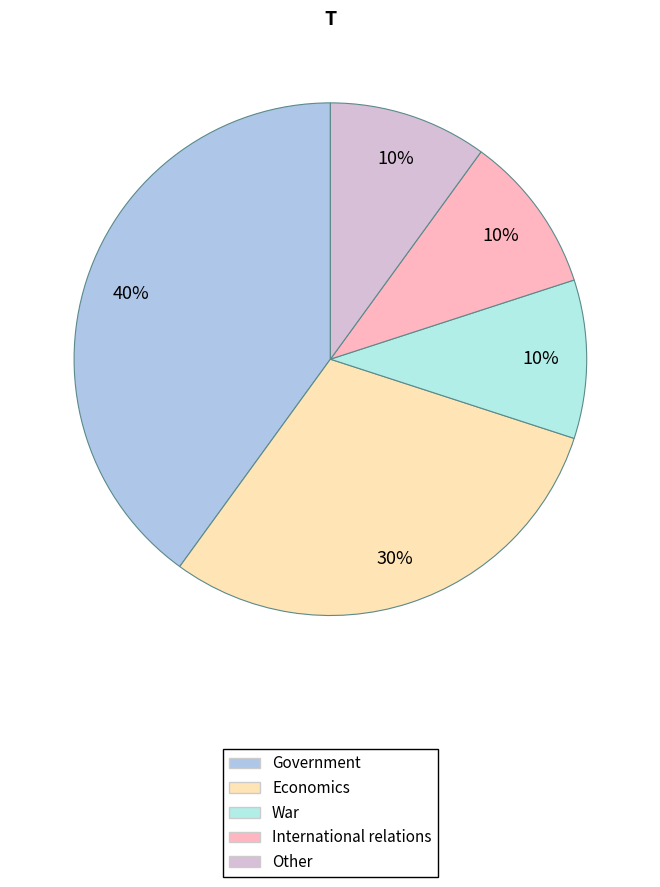

To the nearest percent, what portion does International relations represent?

10%